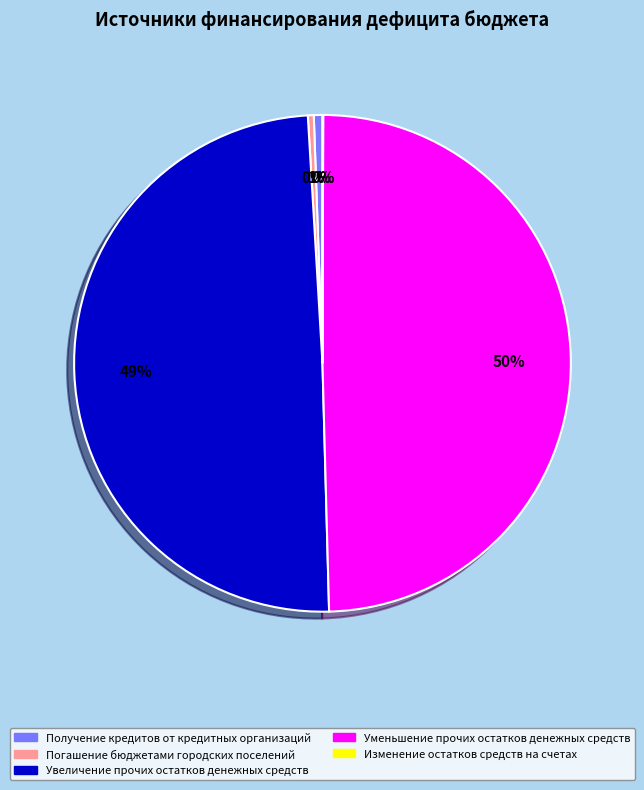

Combined, do Погашение бюджетами городских поселений and Получение кредитов от кредитных организаций account for over 50%?

No